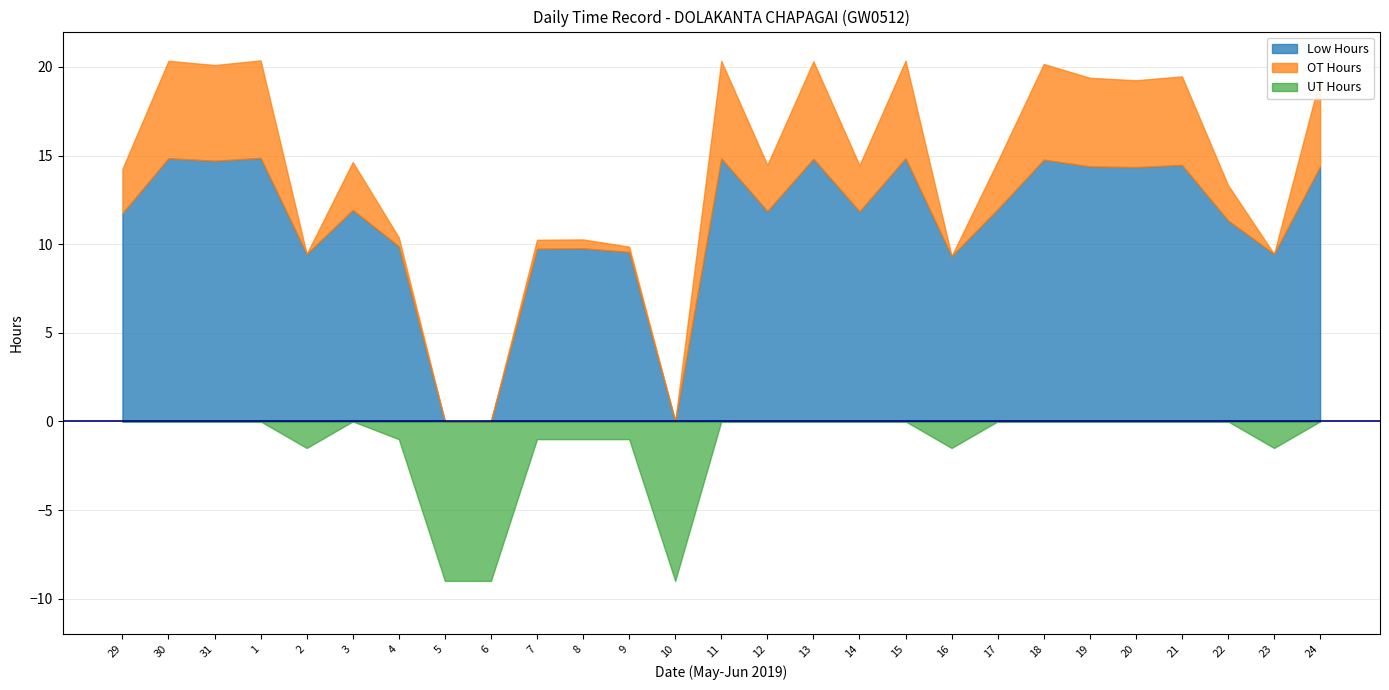

What is the total value across all series at 18?

20.2